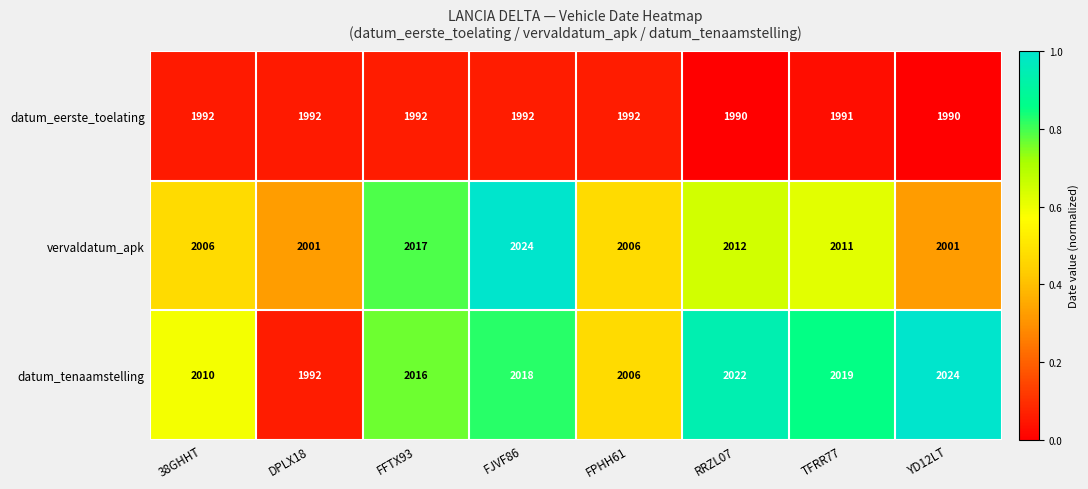

What is the lowest value of the vervaldatum_apk series?

2001